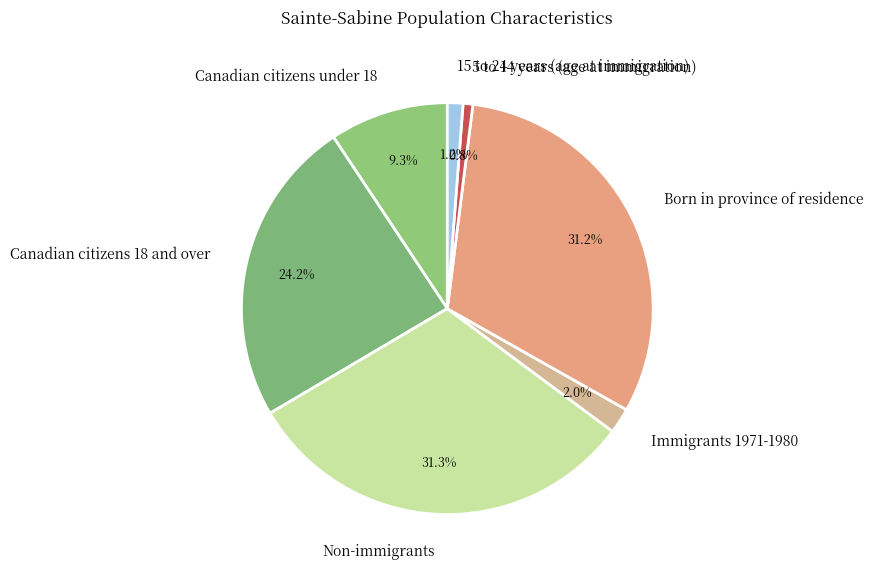

Do Non-immigrants and Immigrants 1971-1980 together represent more than half of the pie?

No